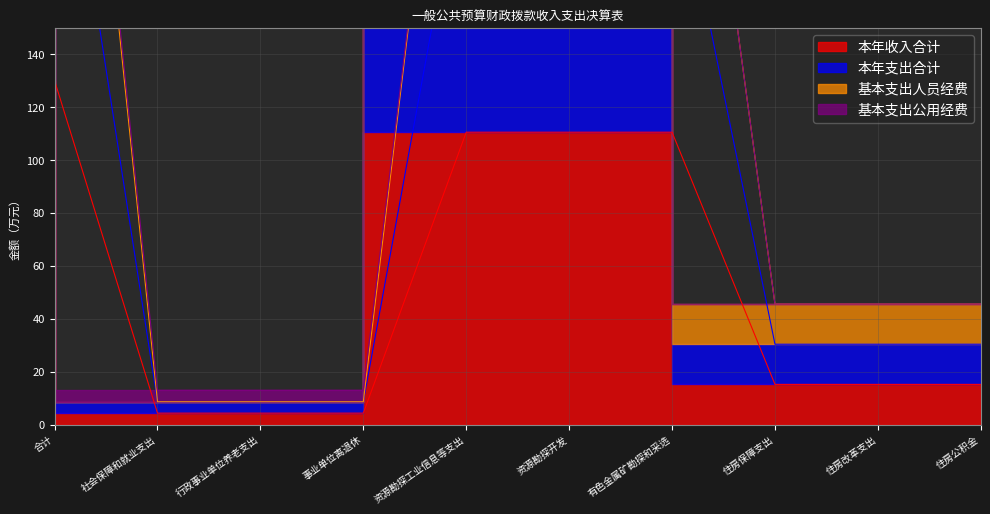

At which category does the chart reach its minimum across all series?

社会保障和就业支出